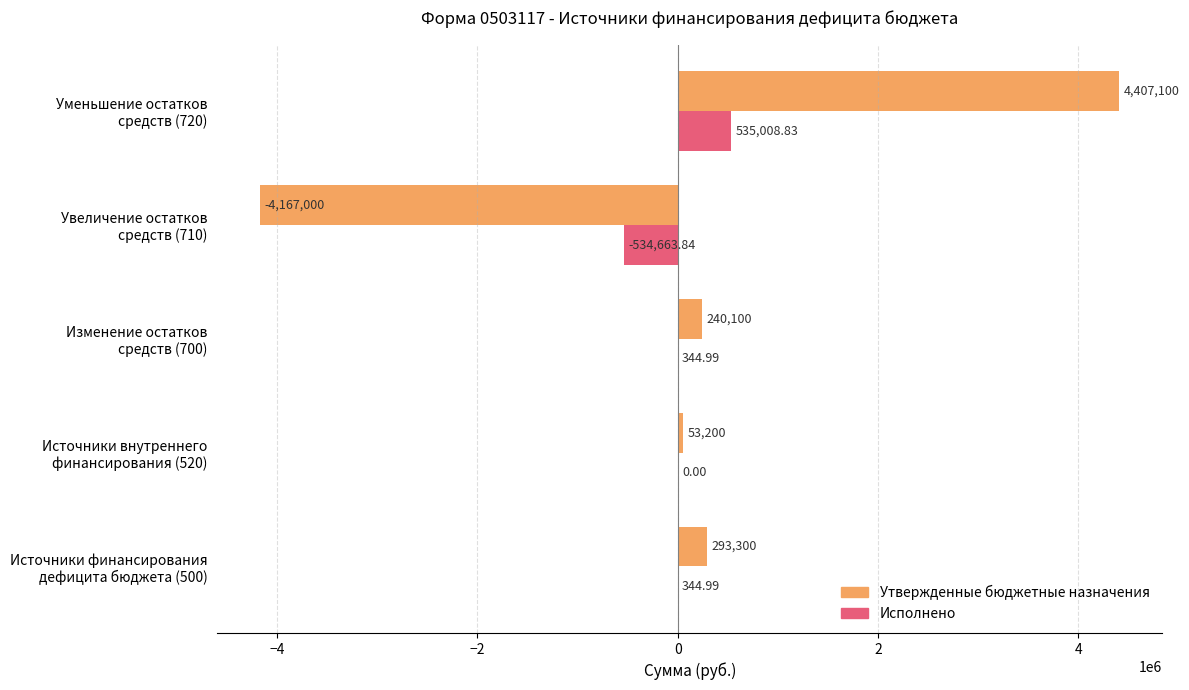

What are all the series names shown in the legend?

Утвержденные бюджетные назначения, Исполнено